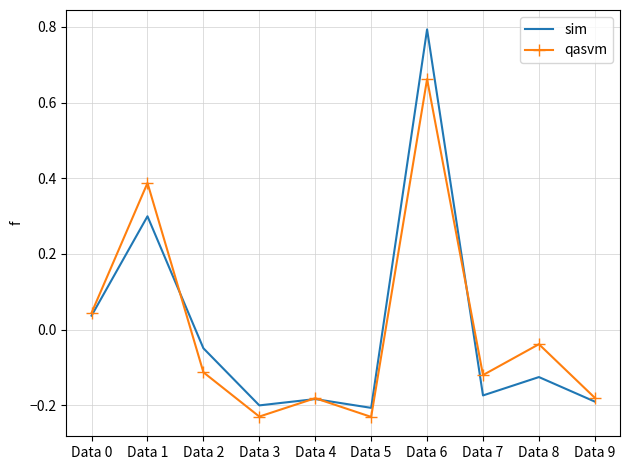

Which series ends up on top after the final intersection of sim and qasvm?

qasvm